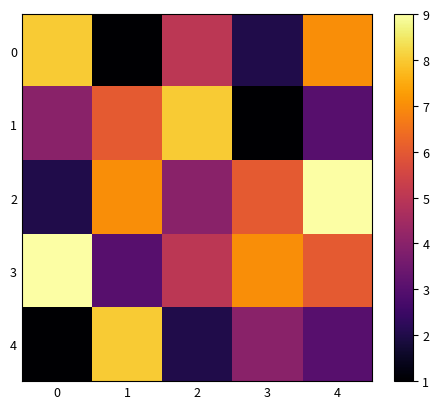

Which series changed the most between 1 and 2?

4